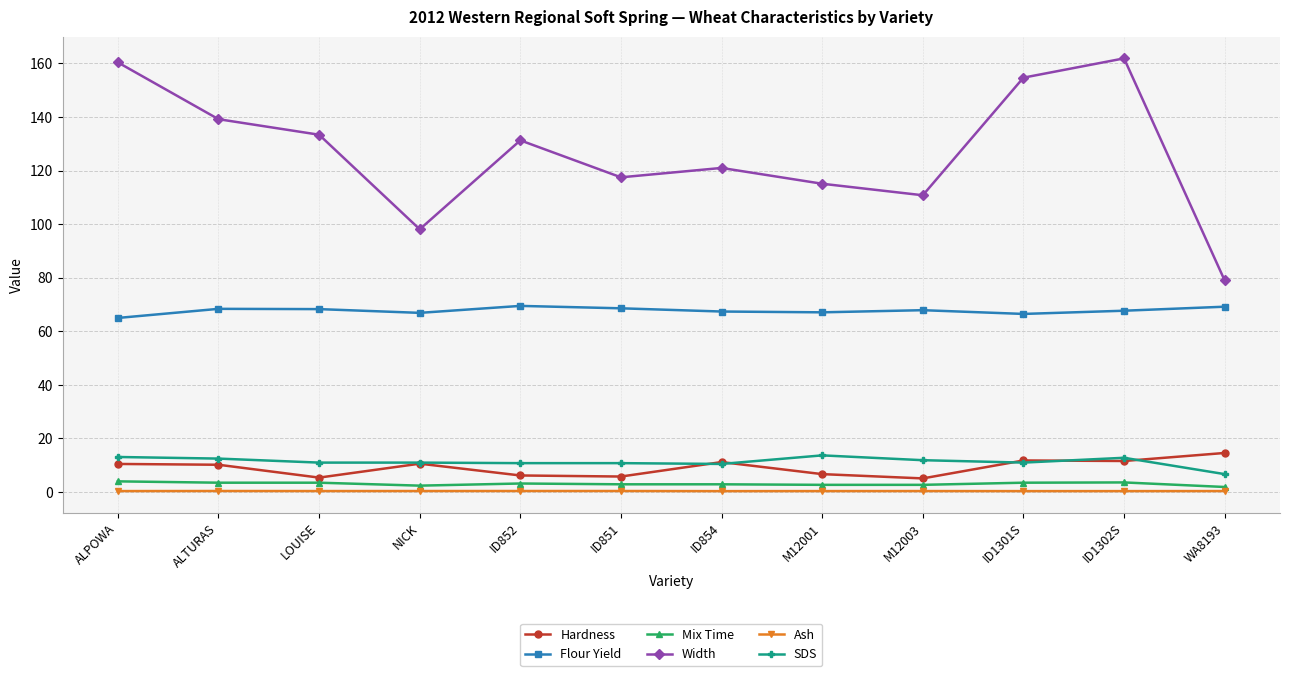

True or false: Ash has more than 0 interior local peaks.

True